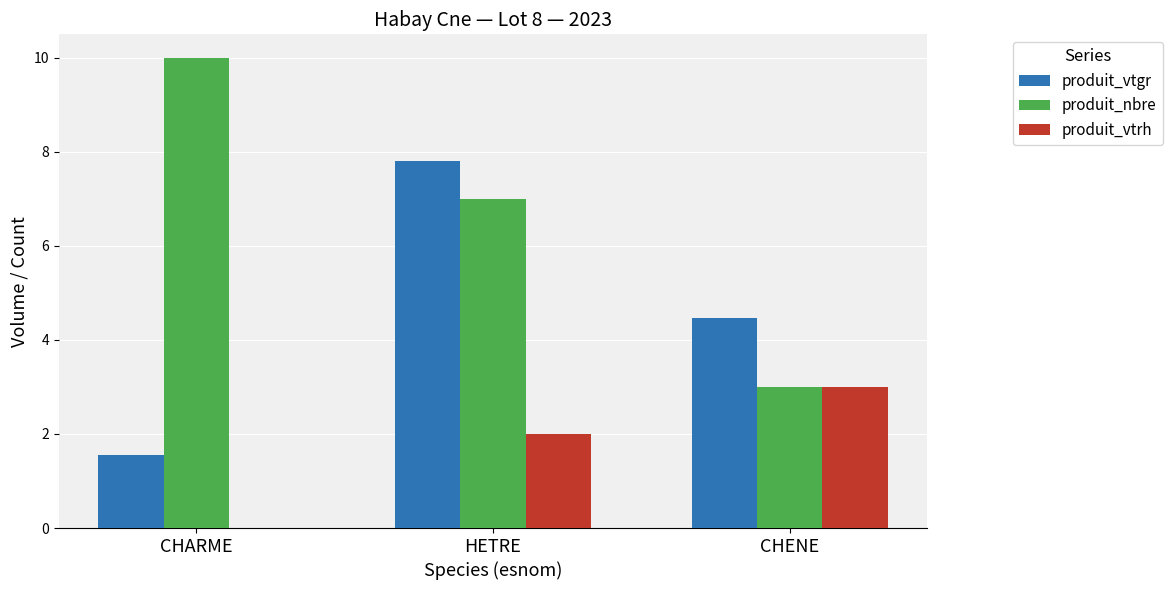

Are the bars horizontal?

No